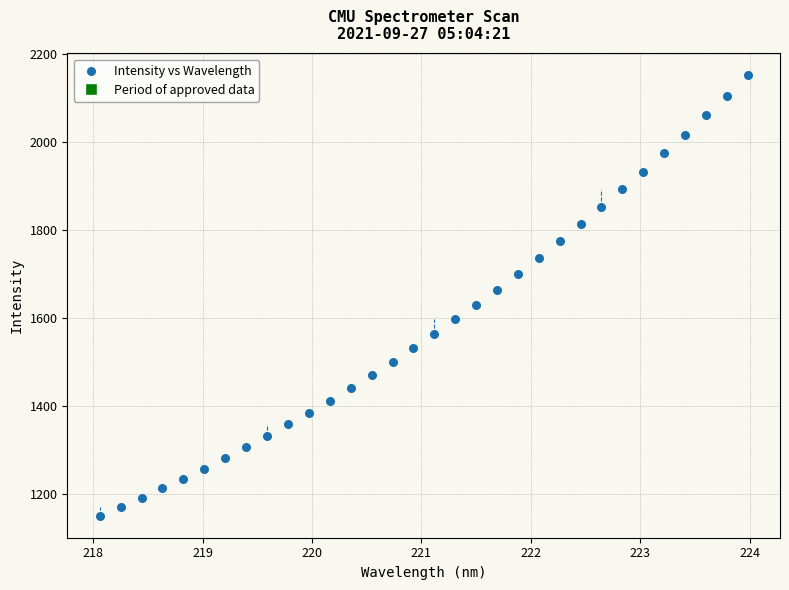

What is the range of X values (max minus min)?

5.9